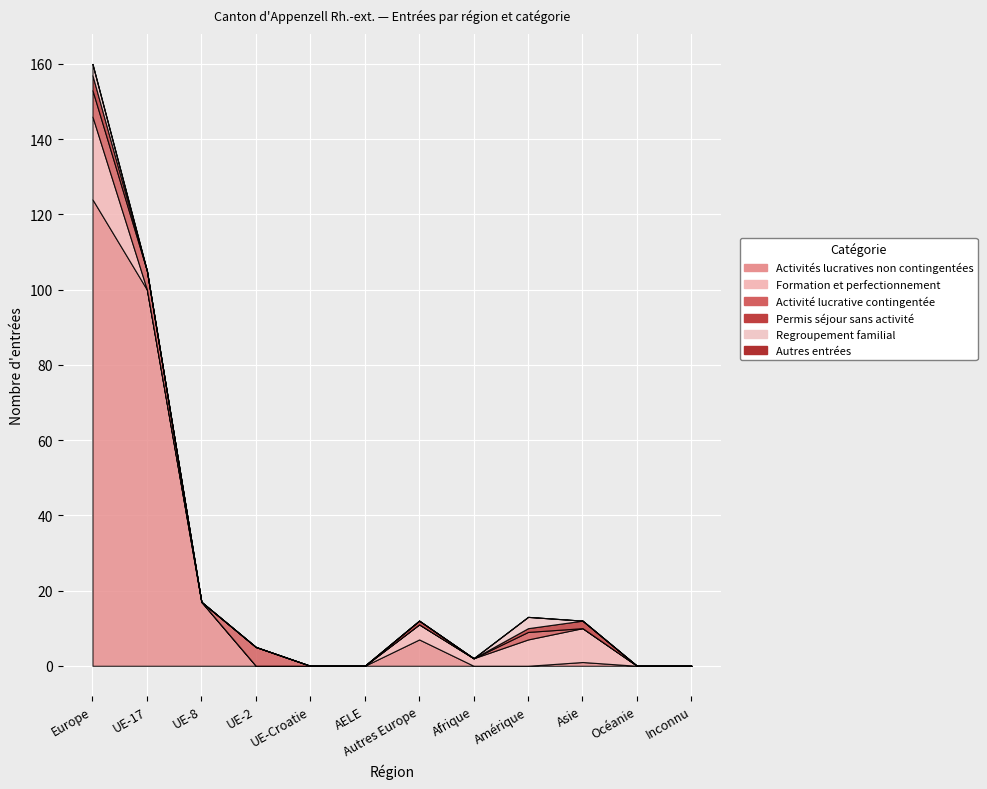

Which label corresponds to the largest value in the chart?

Europe